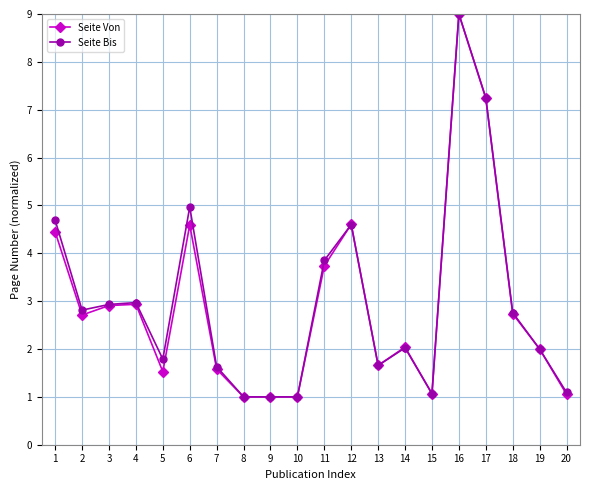

The Seite Von series shows 1.5 at 5. True or false?

True